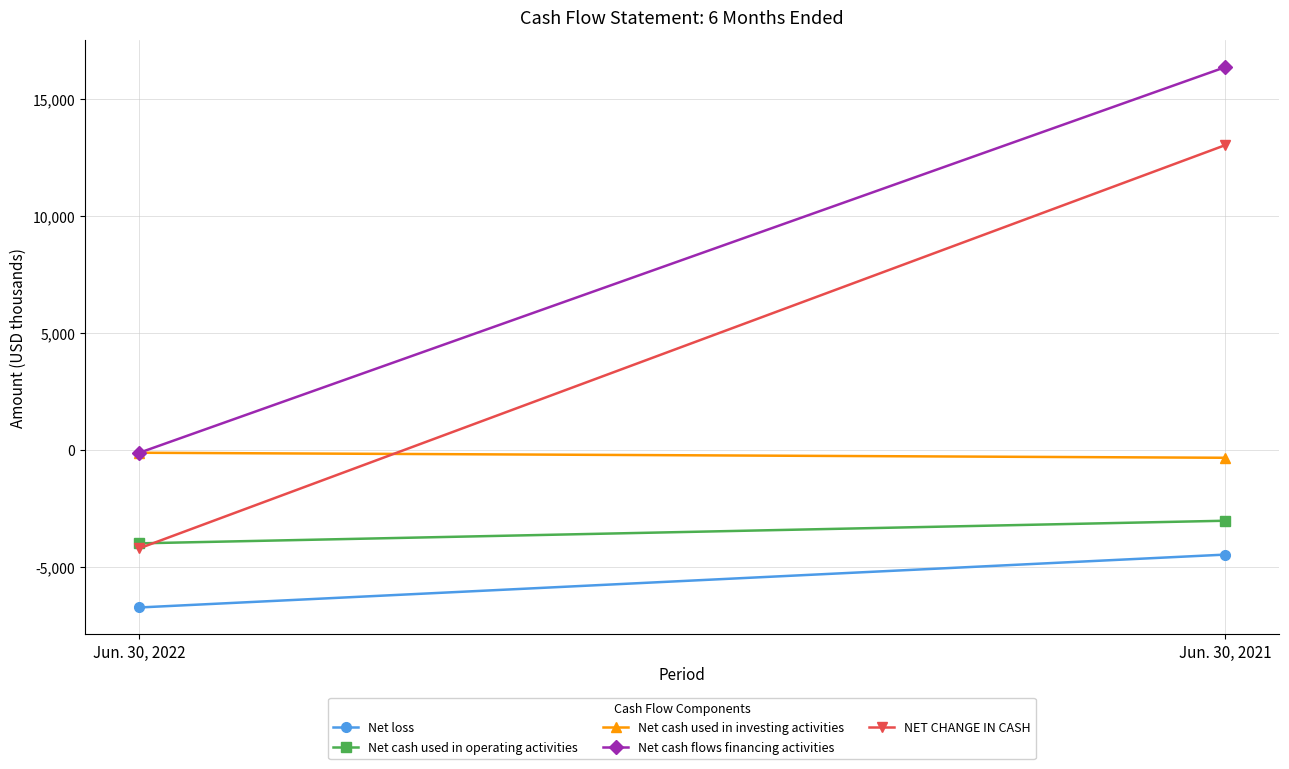

What value does the Net cash used in investing activities series have at Jun. 30, 2021, to the nearest 50?

-300